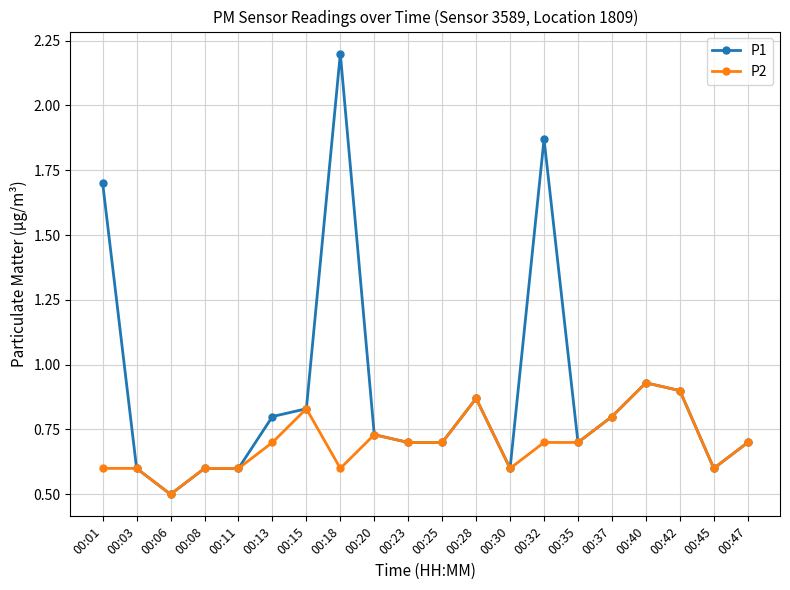

At which category does P1 reach its first local valley?

00:06